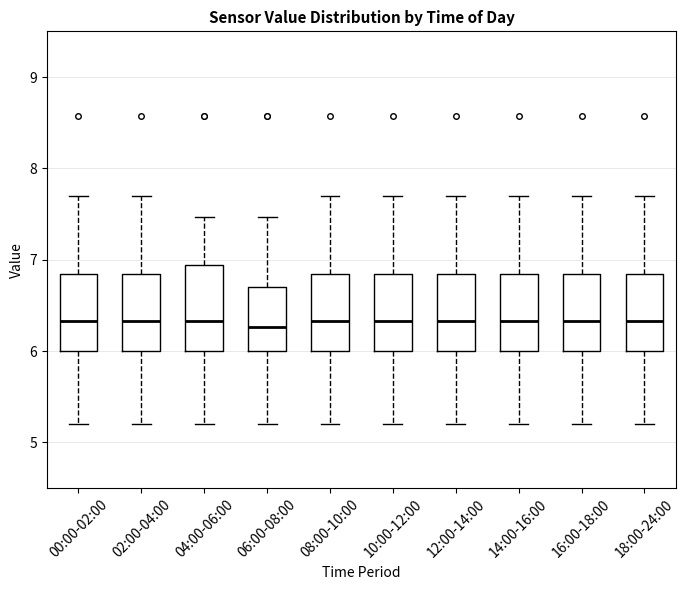

Reading left to right, read every box against the y-axis: the position of its median line, the range the box covers, and the ends of its whiskers. The values are not printed on the chart, so give them approximately, as read against the axis.

00:00-02:00: median 6.3, box 6.0 to 6.8, whiskers 5.2 to 7.7
02:00-04:00: median 6.3, box 6.0 to 6.8, whiskers 5.2 to 7.7
04:00-06:00: median 6.3, box 6.0 to 6.9, whiskers 5.2 to 7.5
06:00-08:00: median 6.3, box 6.0 to 6.7, whiskers 5.2 to 7.5
08:00-10:00: median 6.3, box 6.0 to 6.8, whiskers 5.2 to 7.7
10:00-12:00: median 6.3, box 6.0 to 6.8, whiskers 5.2 to 7.7
12:00-14:00: median 6.3, box 6.0 to 6.8, whiskers 5.2 to 7.7
14:00-16:00: median 6.3, box 6.0 to 6.8, whiskers 5.2 to 7.7
16:00-18:00: median 6.3, box 6.0 to 6.8, whiskers 5.2 to 7.7
18:00-24:00: median 6.3, box 6.0 to 6.8, whiskers 5.2 to 7.7